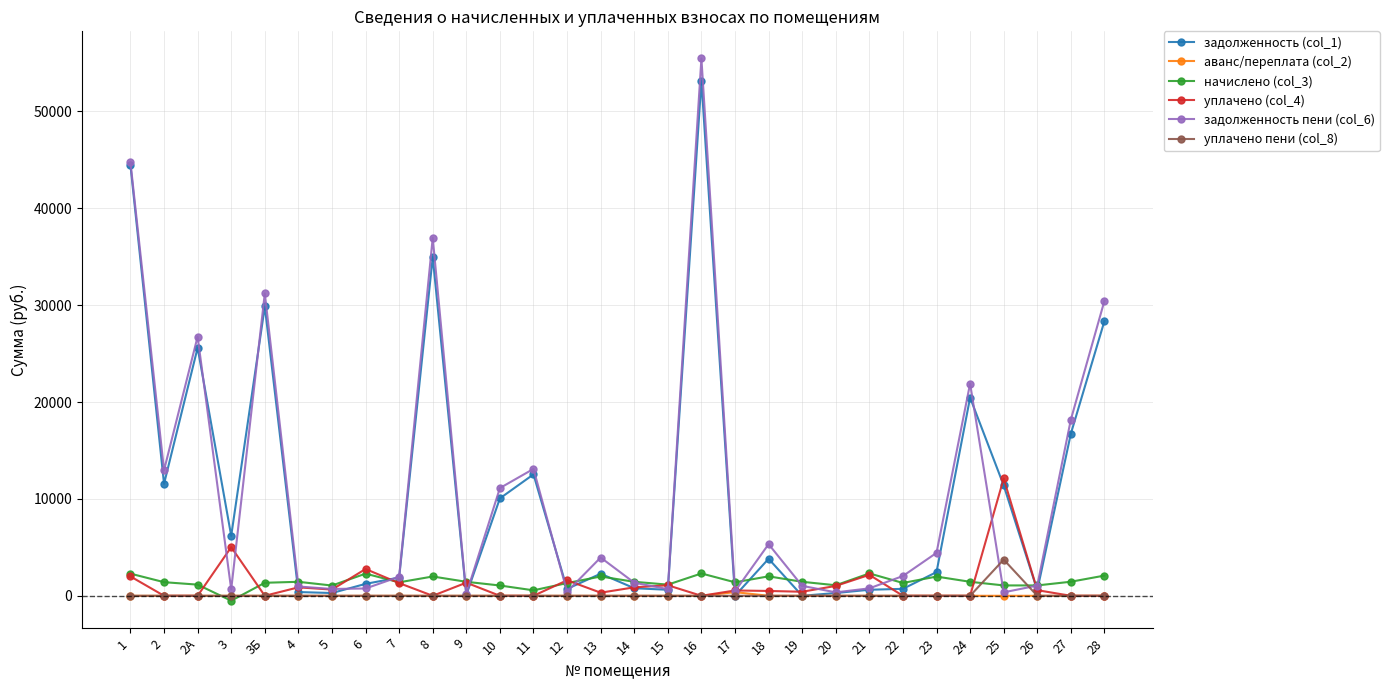

What is the approximate value of уплачено (col_4) at 14?

873.3